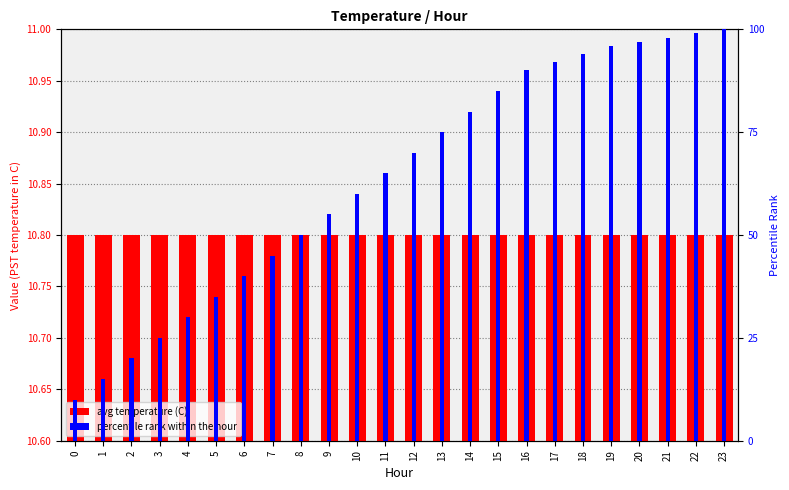

The avg temperature (C) series shows 0.3 at 5. True or false?

False